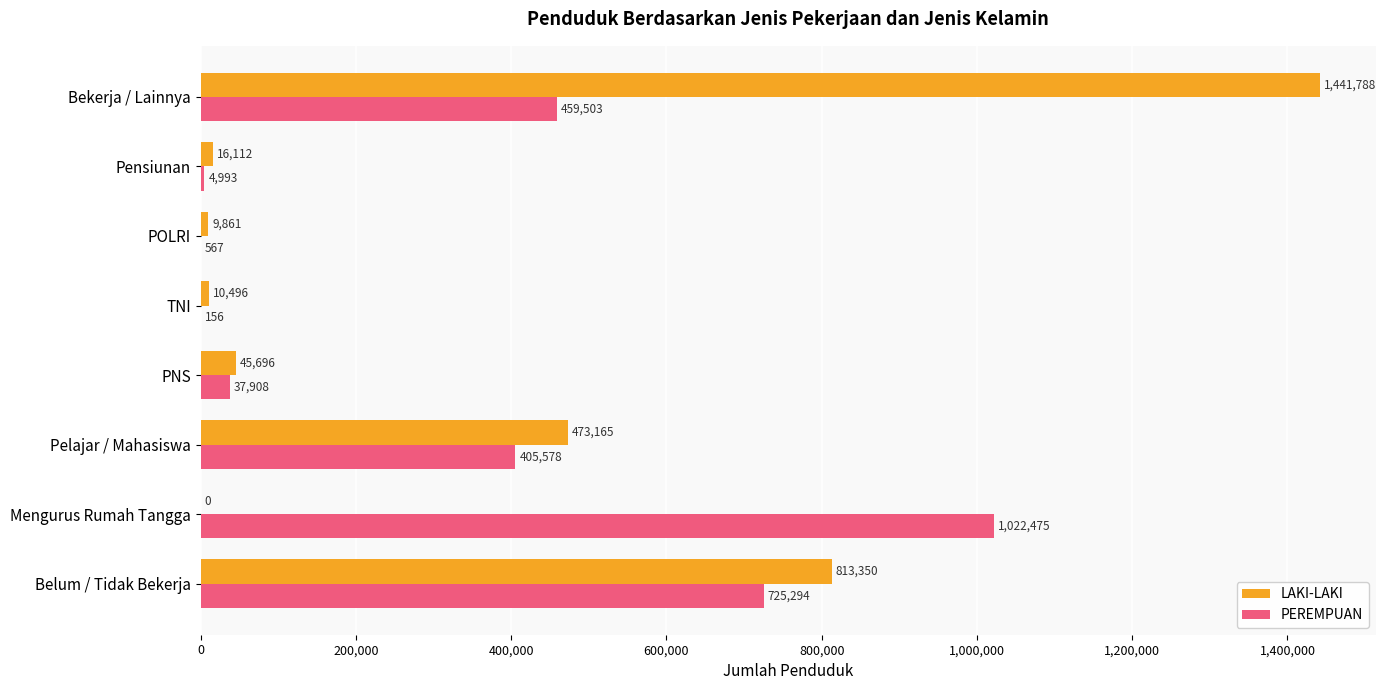

Which series changed the most between PNS and POLRI?

PEREMPUAN